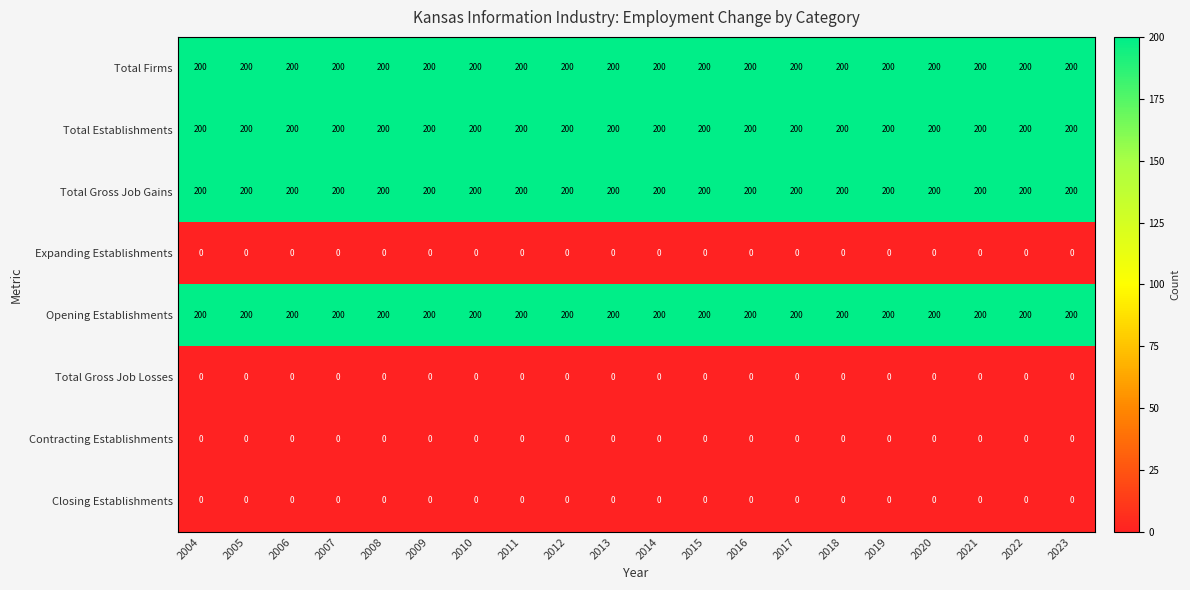

What is the maximum value shown in the chart?

200